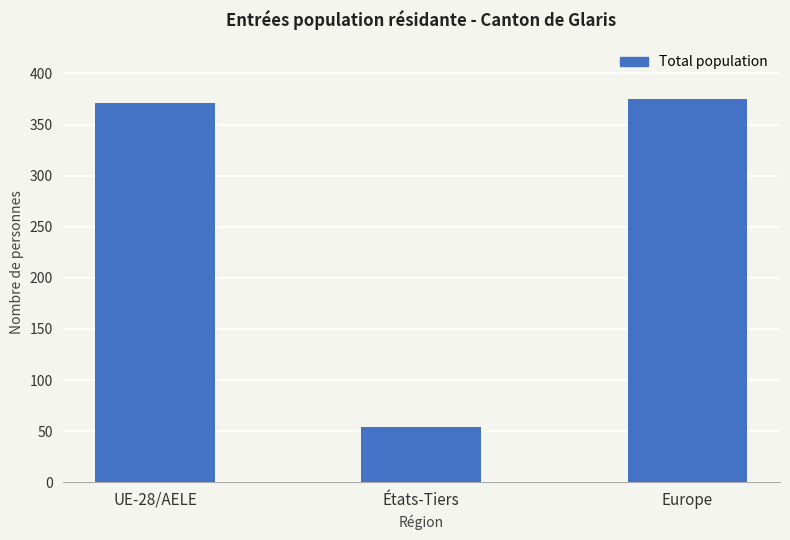

At which category does the chart reach its peak across all series?

Europe